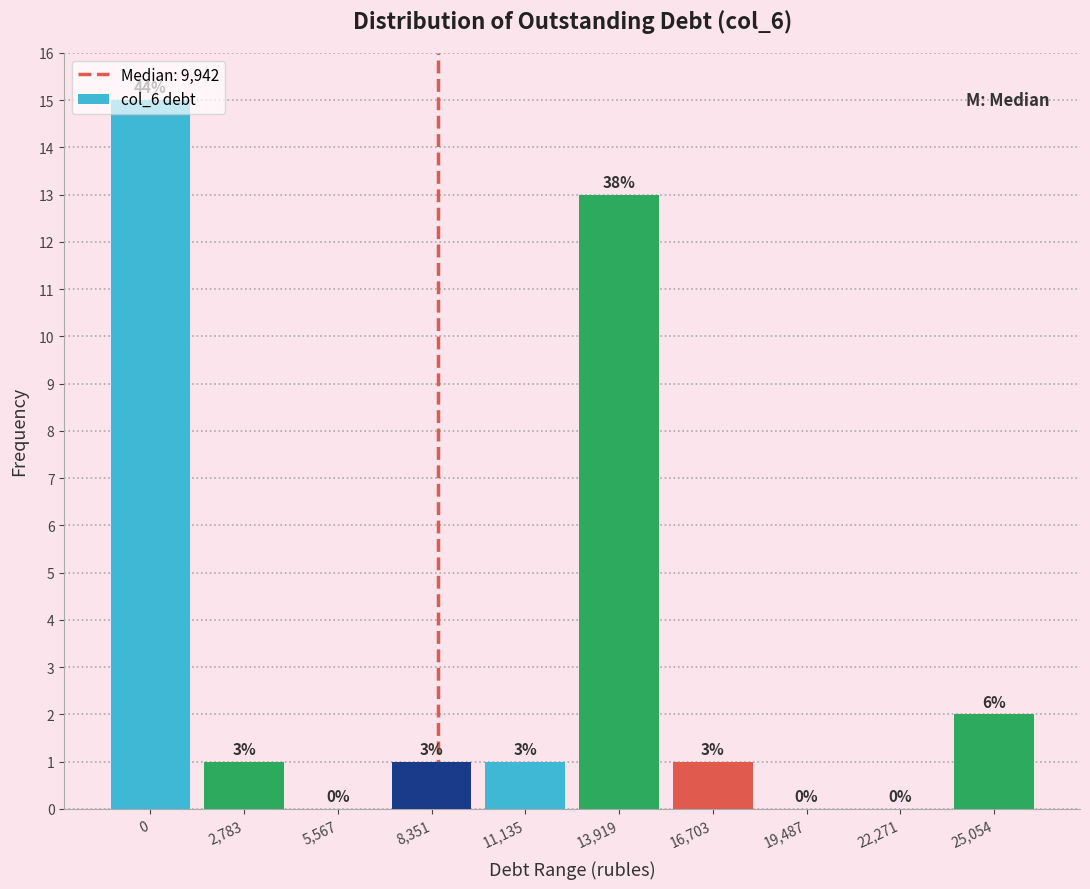

Are the bars horizontal?

No